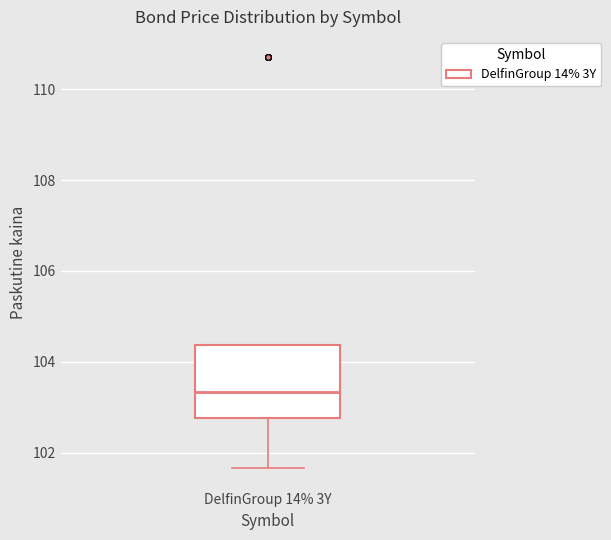

Where is the upper edge of the box for DelfinGroup 14% 3Y on the y-axis? The values are not printed on the chart, so give them approximately, as read against the axis.

104.4